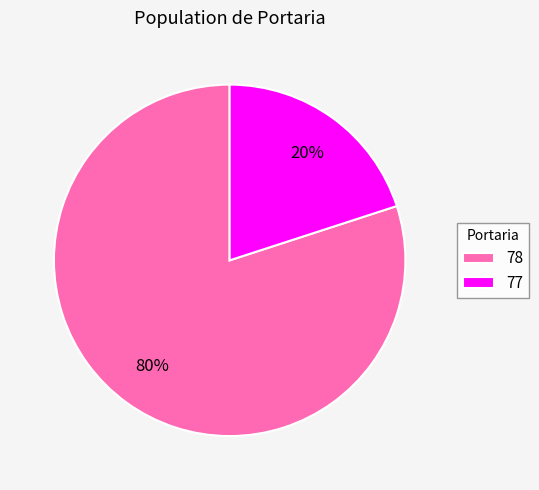

Which category has the smallest portion of the pie?

77